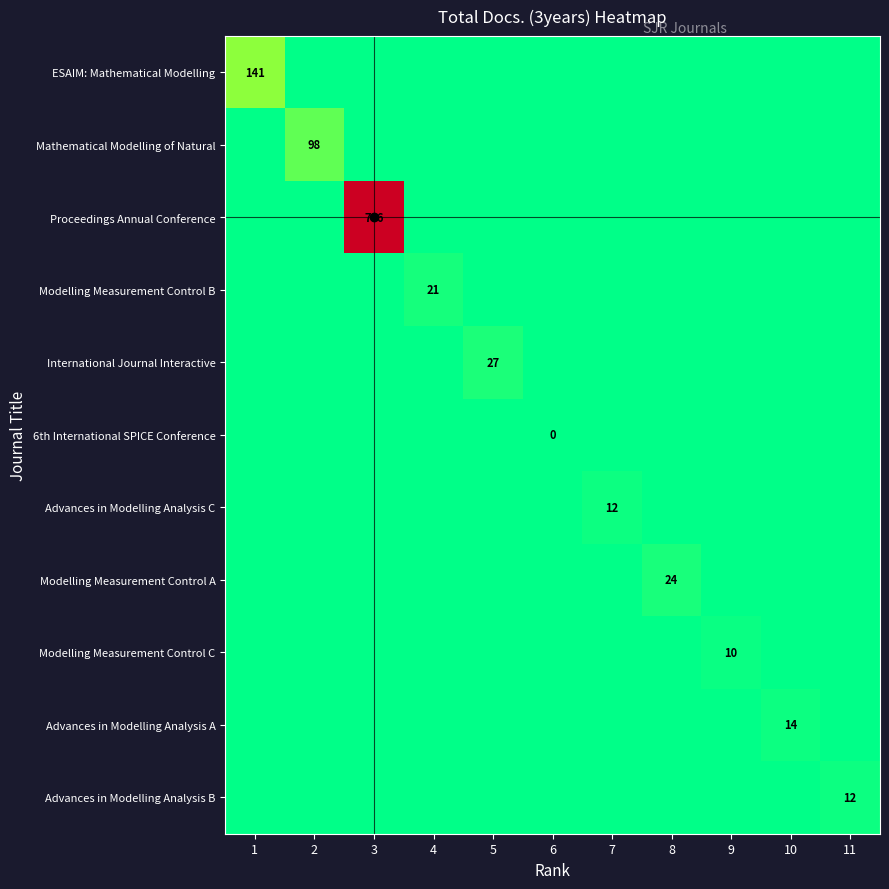

True or false: Modelling Measurement Control B has a value of 21 at 4.

True